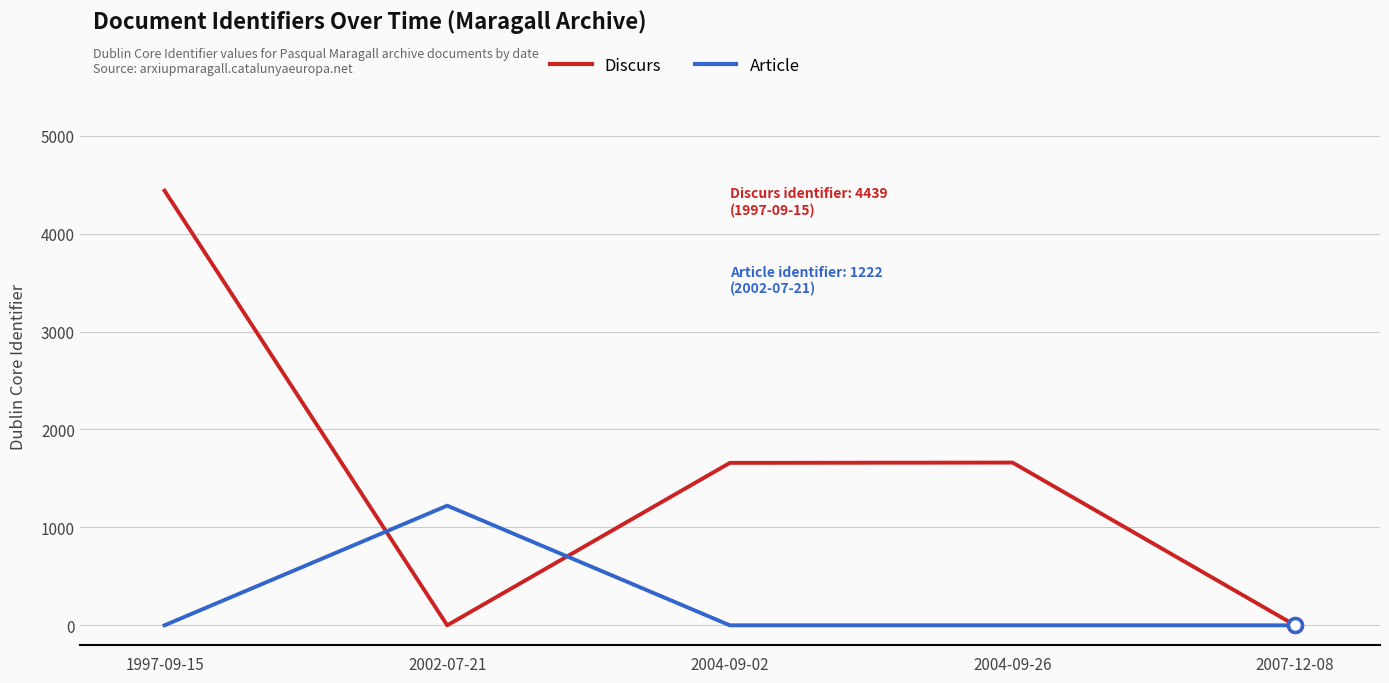

At which category is the sum across all series the highest?

1997-09-15